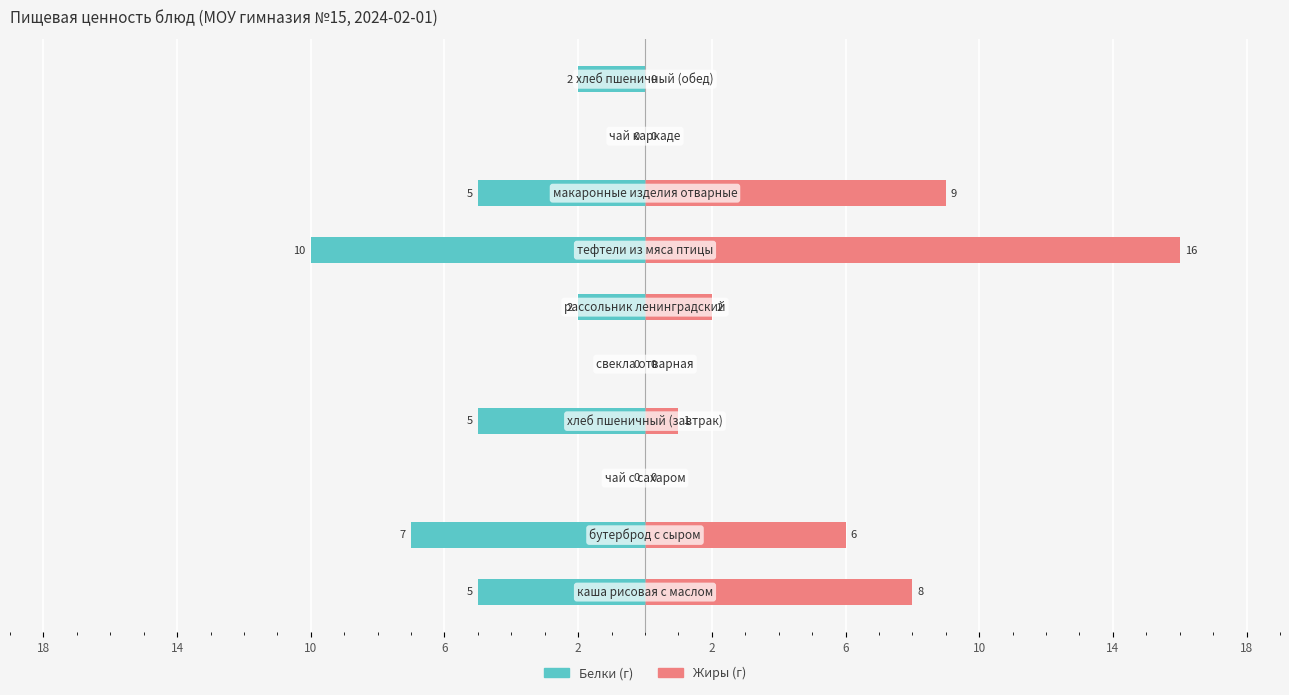

Count the number of data series in this chart.

2